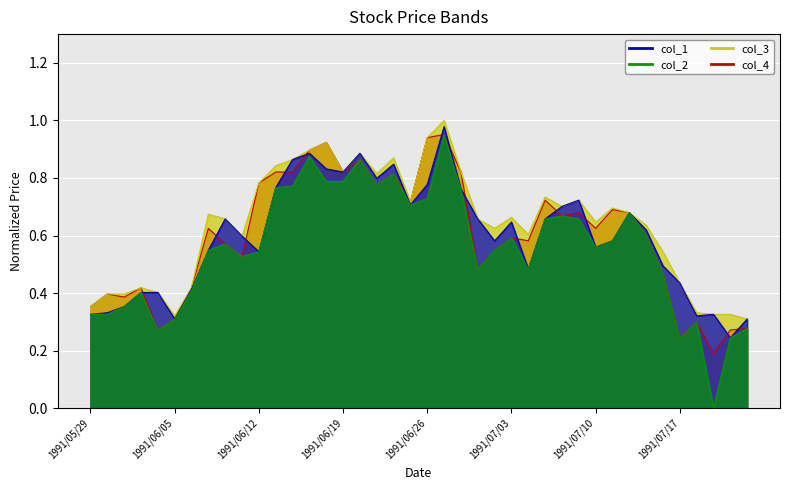

What are all the series names shown in the legend?

col_1, col_2, col_3, col_4